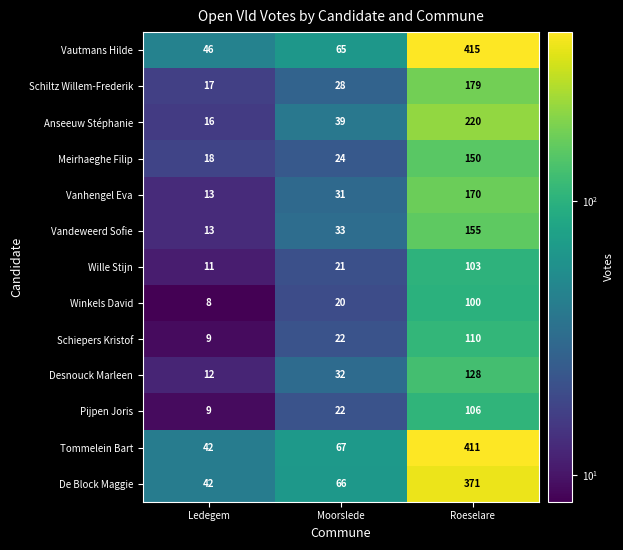

What is the difference between the highest and lowest values at Roeselare?

315